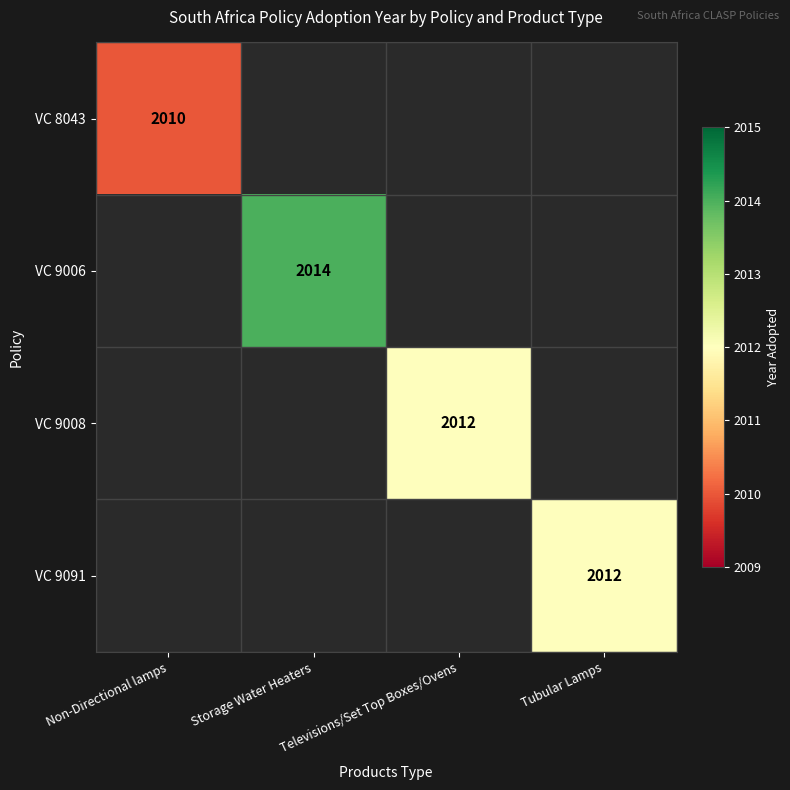

The VC 9008 series shows 932 at Televisions/Set Top Boxes/Ovens. True or false?

False